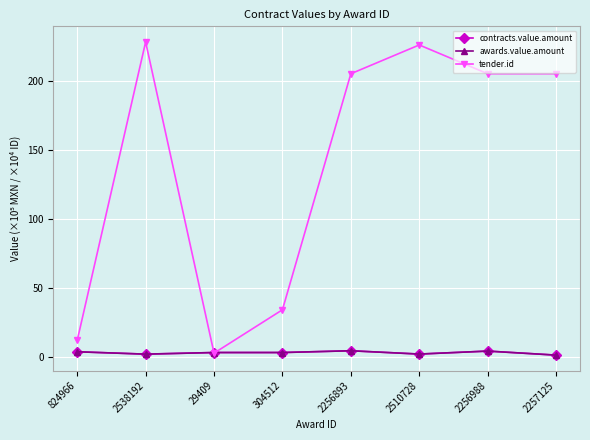

The contracts.value.amount series shows 3.5 at 824966. True or false?

True